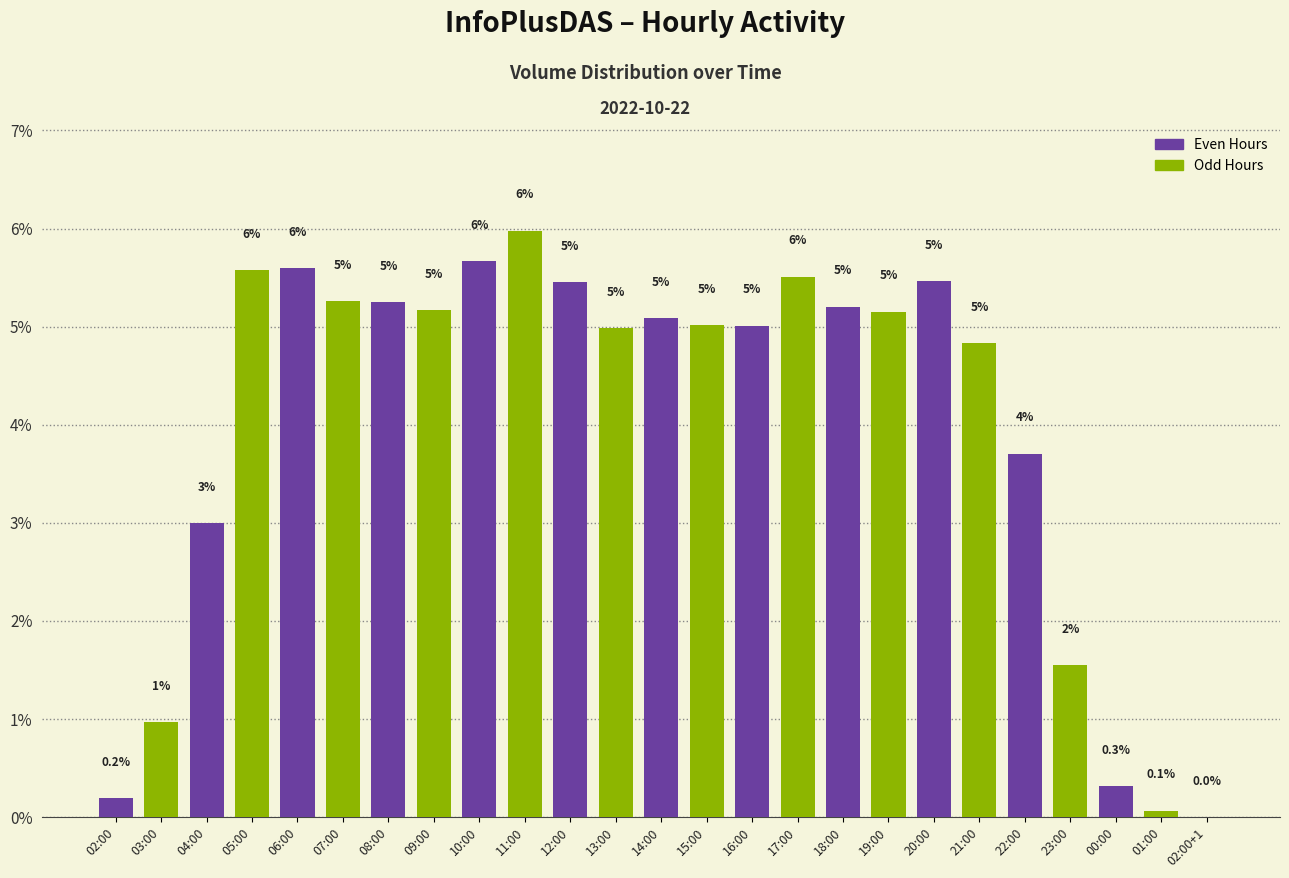

What is the approximate value at 04:00?

3.0